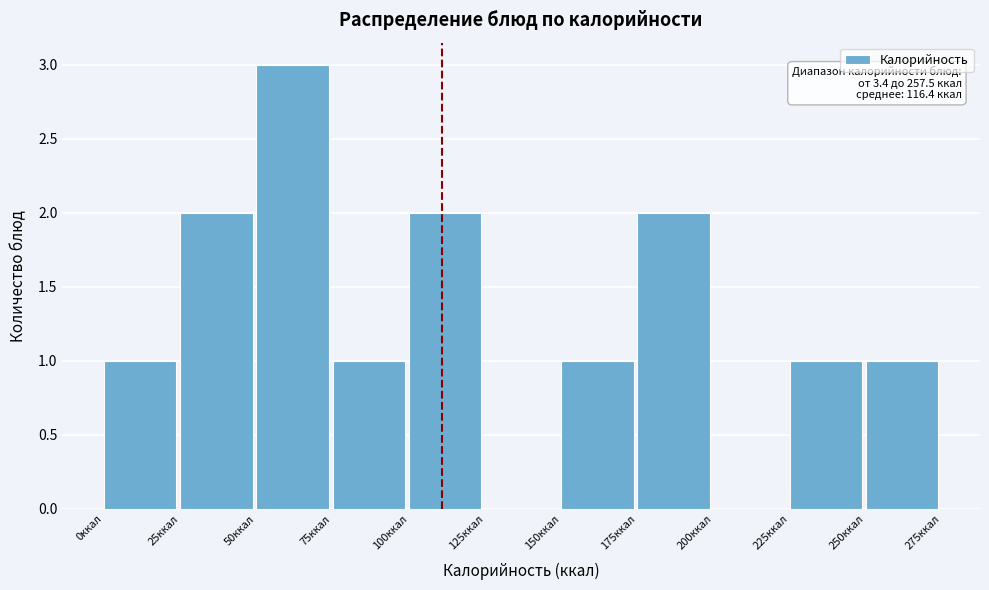

Which range on the x-axis has the tallest bar?

50 to 75